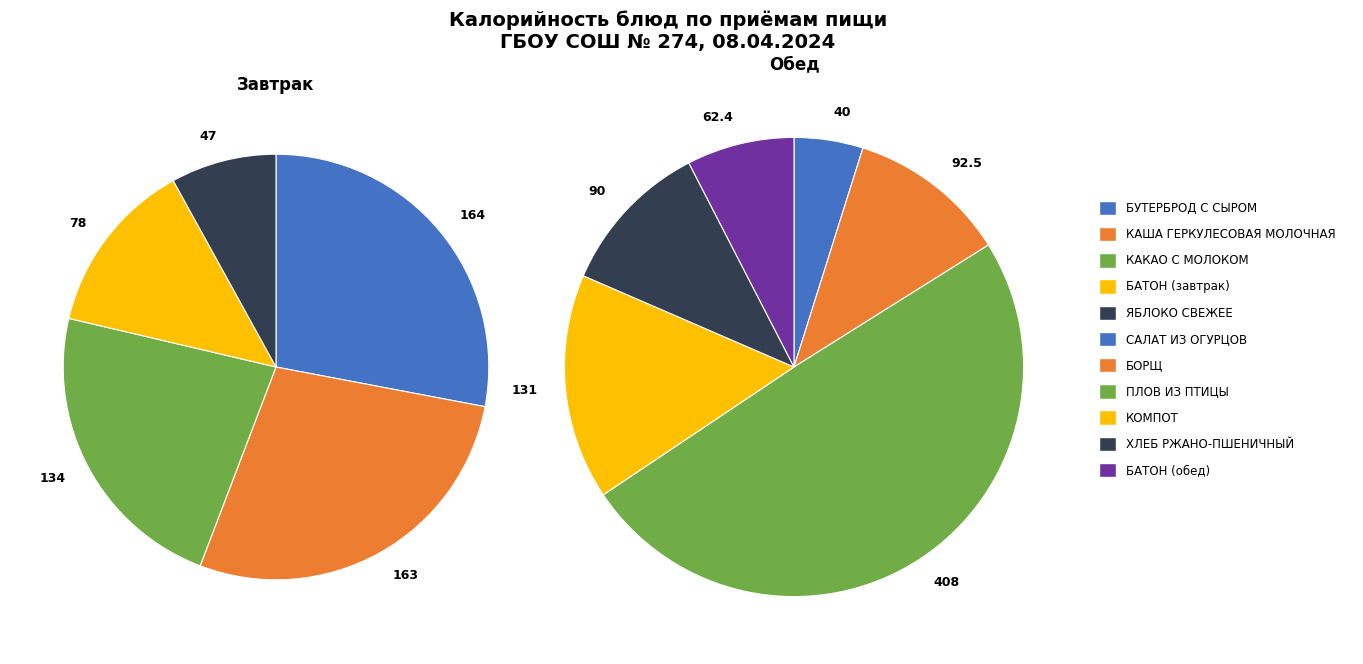

Approximately how many times larger is the value at БАТОН (обед) compared to ХЛЕБ РЖАНО-ПШЕНИЧНЫЙ?

0.7